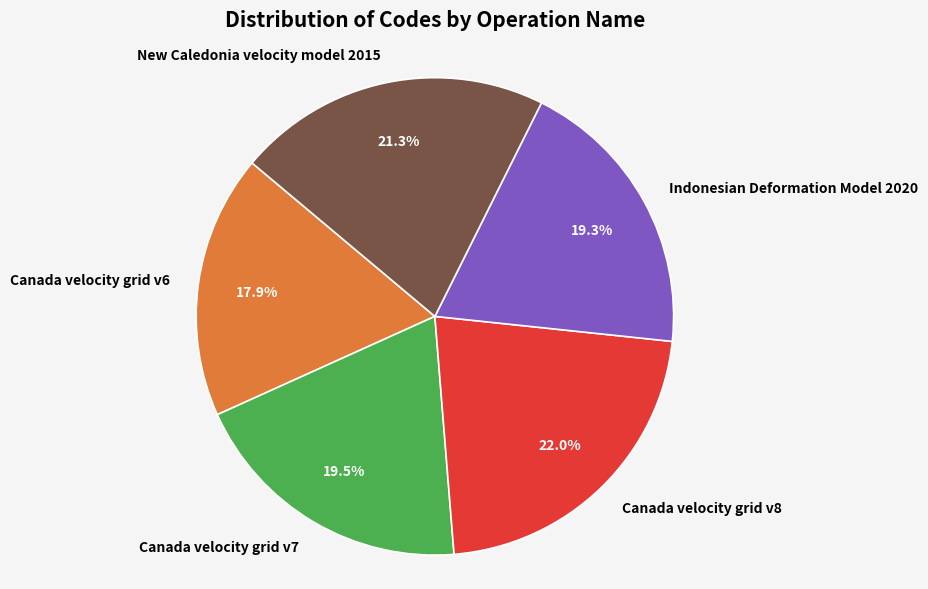

Count the number of slices in the pie.

5